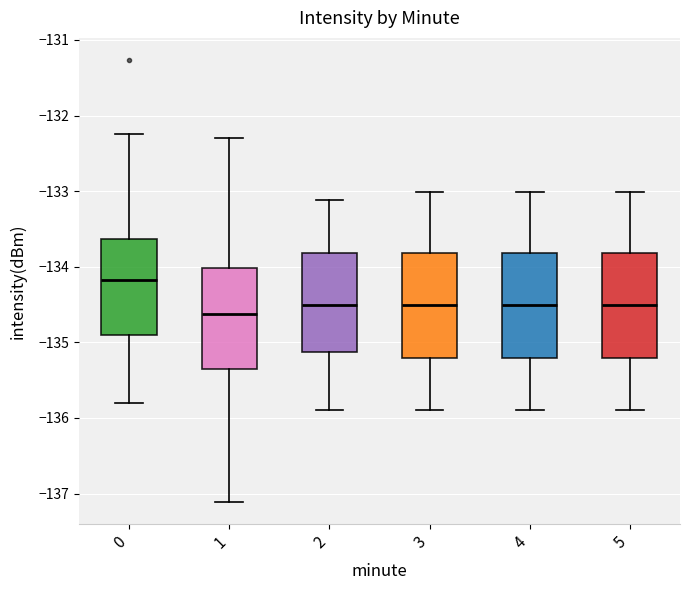

Reading left to right, read every box against the y-axis: the position of its median line, the range the box covers, and the ends of its whiskers. The values are not printed on the chart, so give them approximately, as read against the axis.

0: median -134.2, box -134.9 to -133.6, whiskers -135.8 to -132.2
1: median -134.6, box -135.3 to -134.0, whiskers -137.1 to -132.3
2: median -134.5, box -135.1 to -133.8, whiskers -135.9 to -133.1
3: median -134.5, box -135.2 to -133.8, whiskers -135.9 to -133.0
4: median -134.5, box -135.2 to -133.8, whiskers -135.9 to -133.0
5: median -134.5, box -135.2 to -133.8, whiskers -135.9 to -133.0